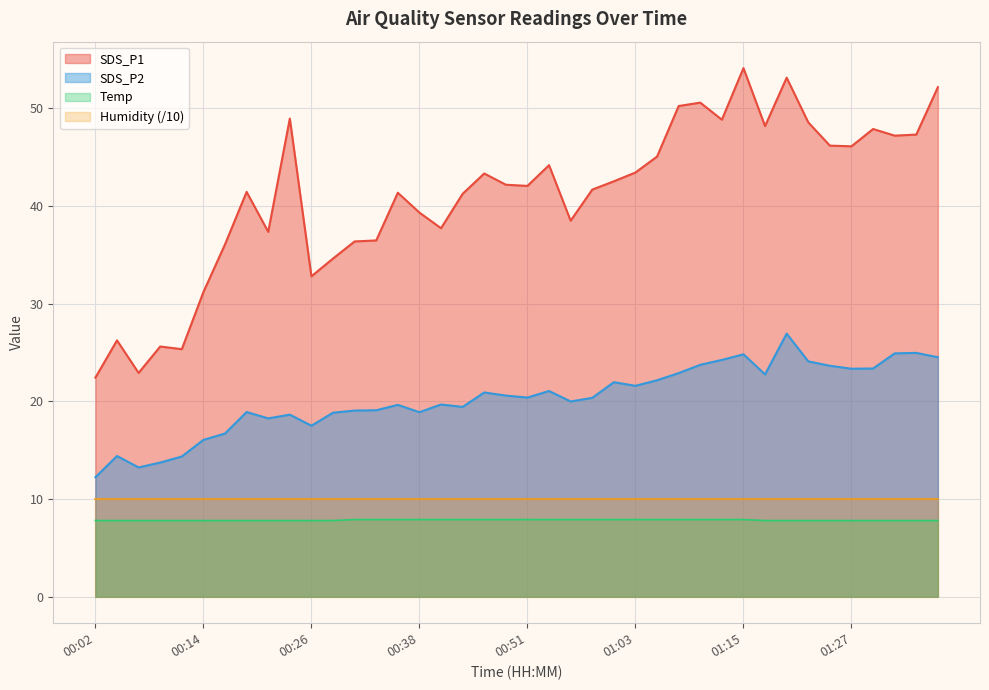

True or false: Temp and SDS_P2 intersect in this chart.

False